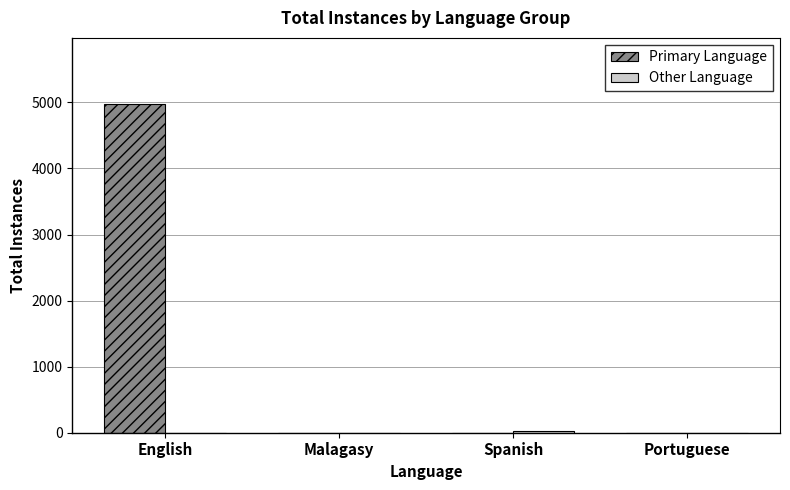

Is it true that Primary Language equals 0 at Spanish?

True